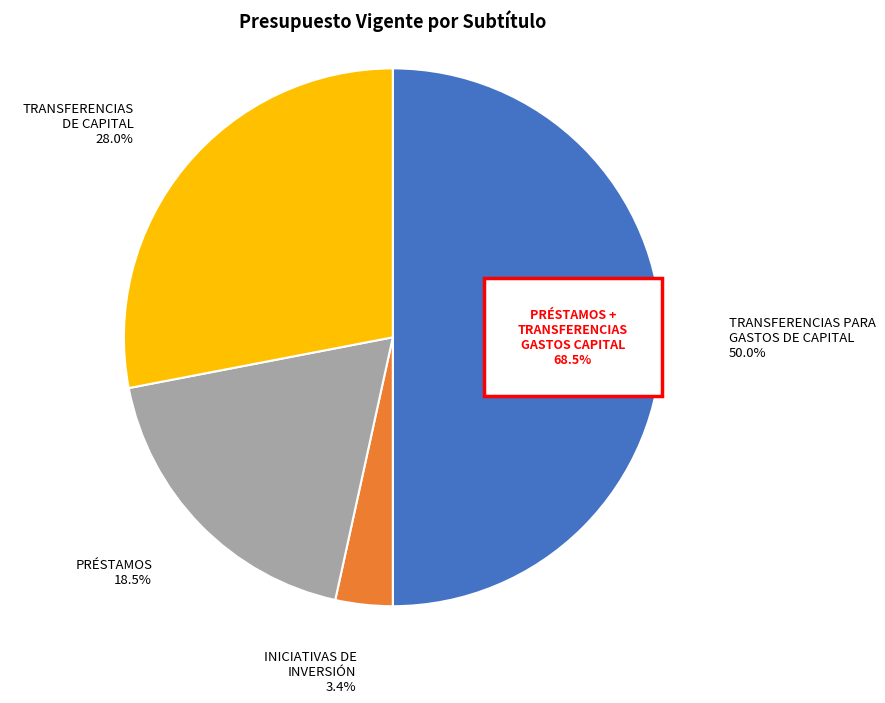

Do PRÉSTAMOS and INICIATIVAS DE
INVERSIÓN together represent more than half of the pie?

No